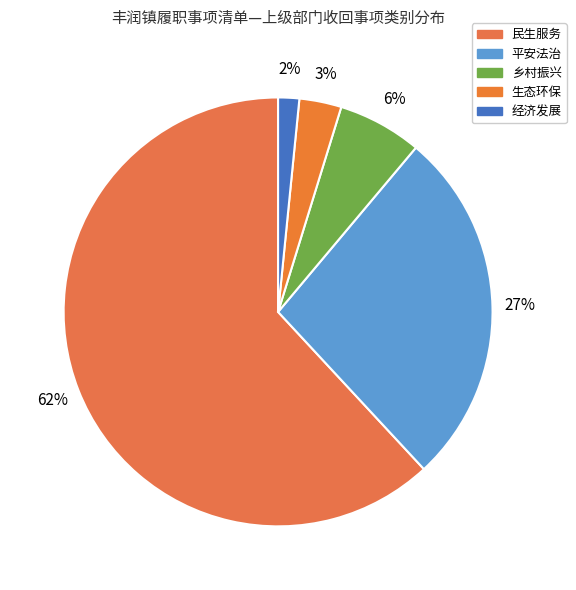

To the nearest percent, what portion does 经济发展 represent?

2%